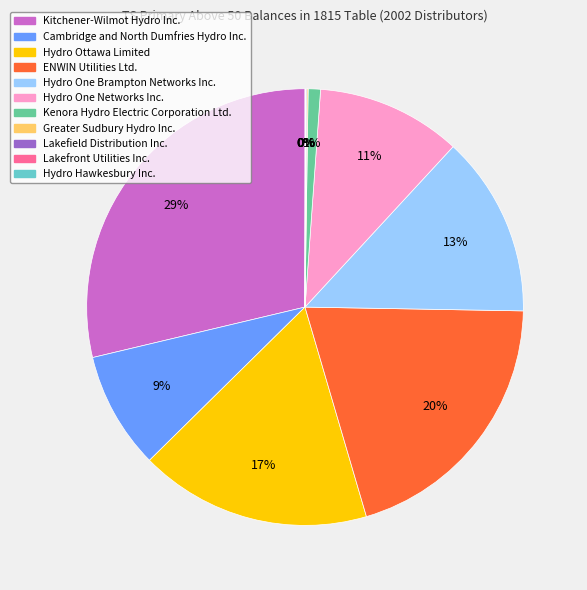

What percentage is the ENWIN Utilities Ltd. slice, to the nearest percent?

20%